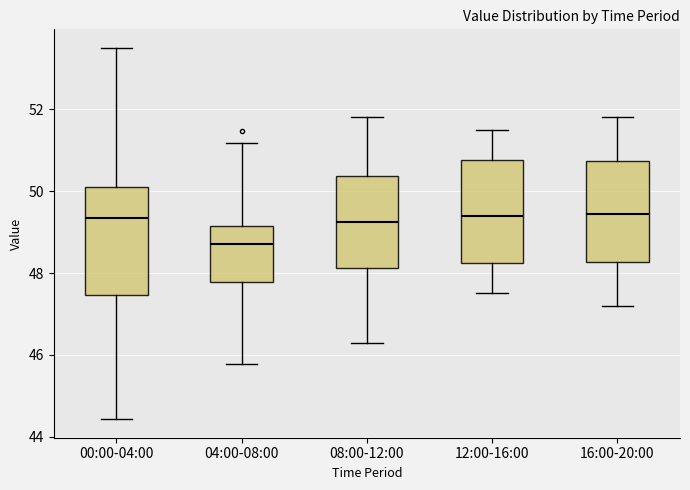

Where does the median line of the box for 04:00-08:00 sit on the y-axis? The values are not printed on the chart, so give them approximately, as read against the axis.

48.8